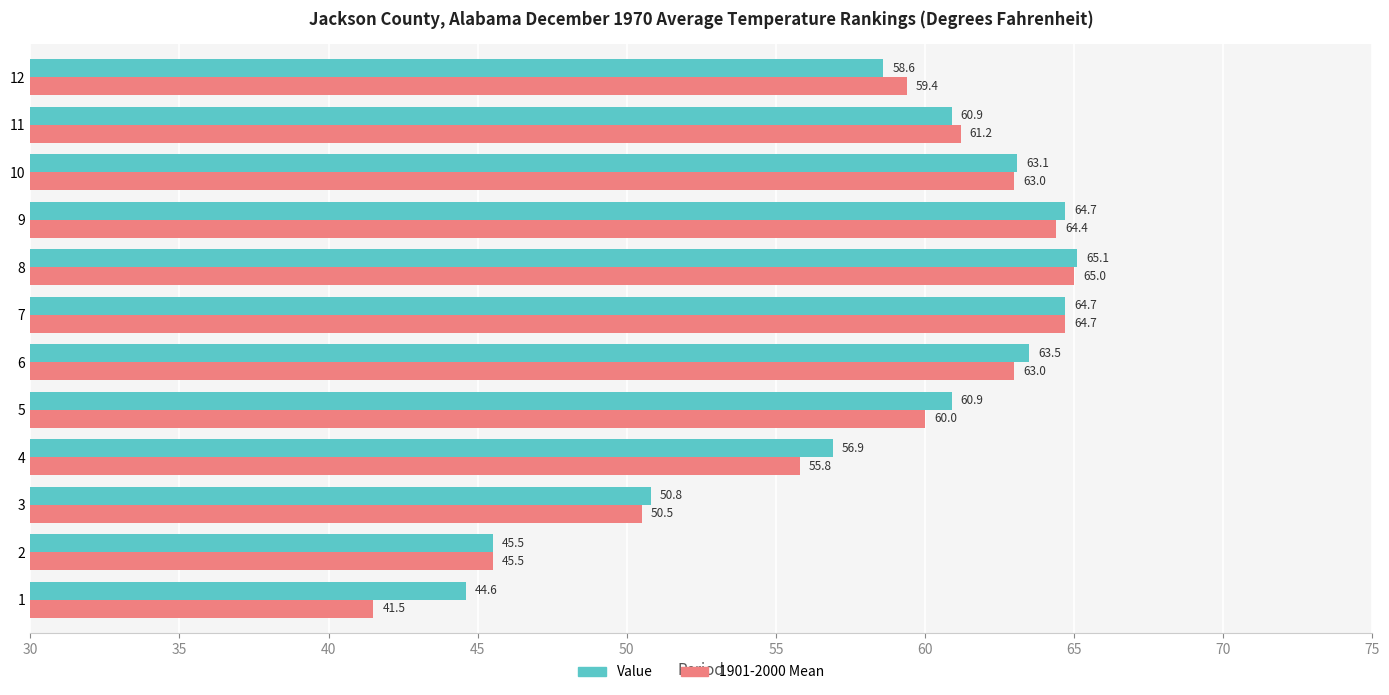

Rank the series at 8 from highest to lowest value.

Value, 1901-2000 Mean